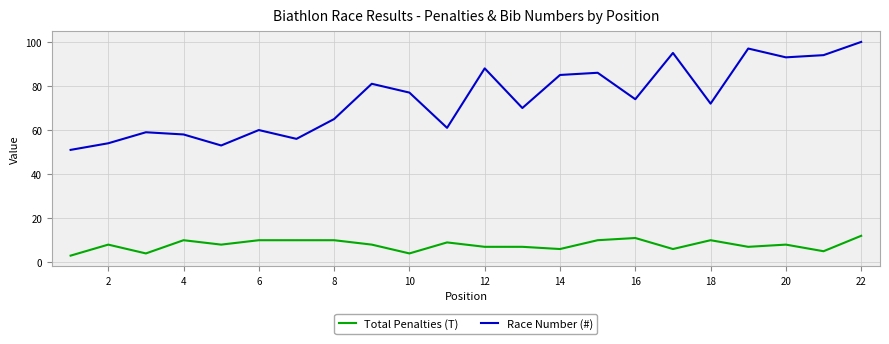

What is the highest value of the Race Number (#) series?

100